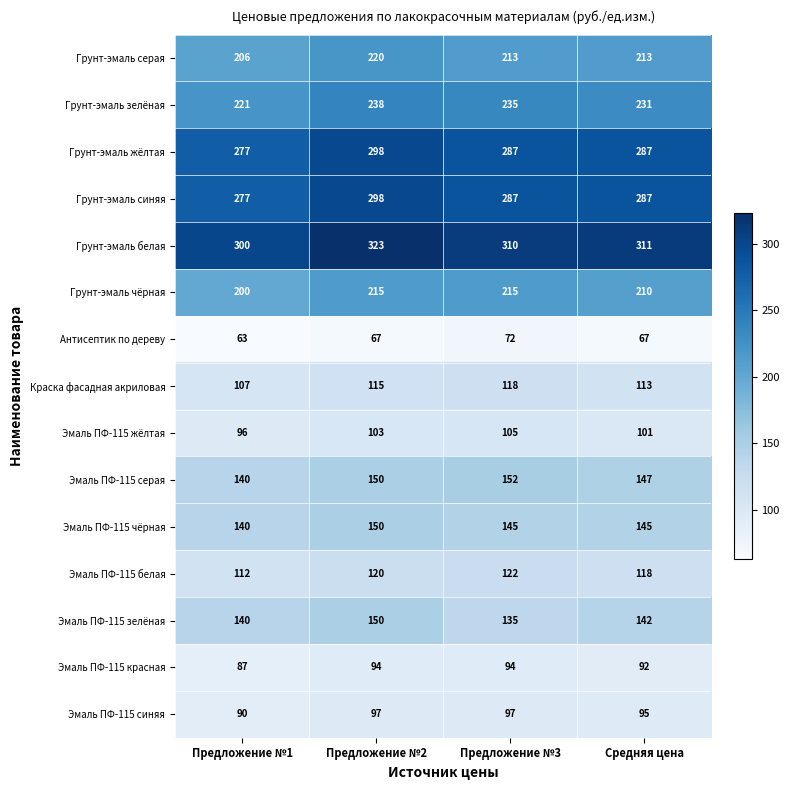

Which series has the largest total across all categories?

Грунт-эмаль белая